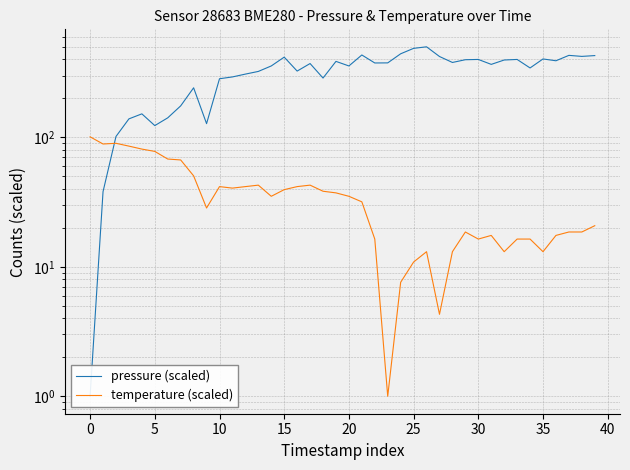

List the series in order of their peak value, lowest first.

temperature (scaled), pressure (scaled)